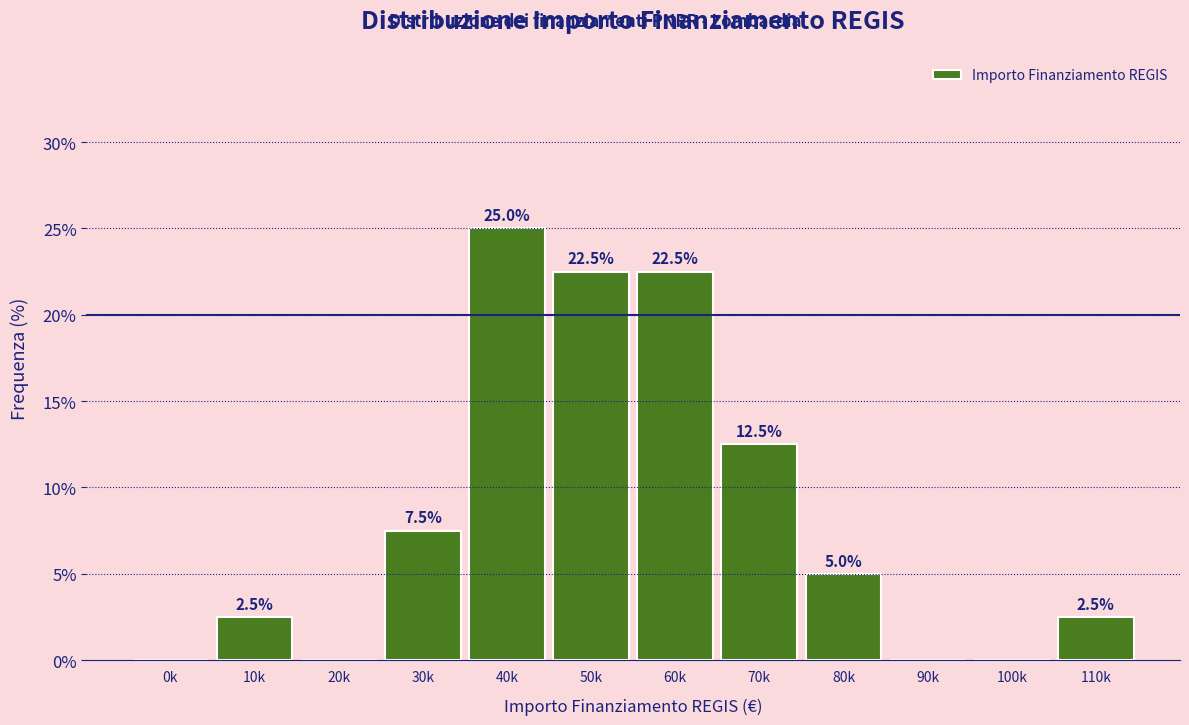

Reading left to right, extract all data points from this chart.

0k=0.0	10k=2.5	20k=0.0	30k=7.5	40k=25.0	50k=22.5	60k=22.5	70k=12.5	80k=5.0	90k=0.0	100k=0.0	110k=2.5